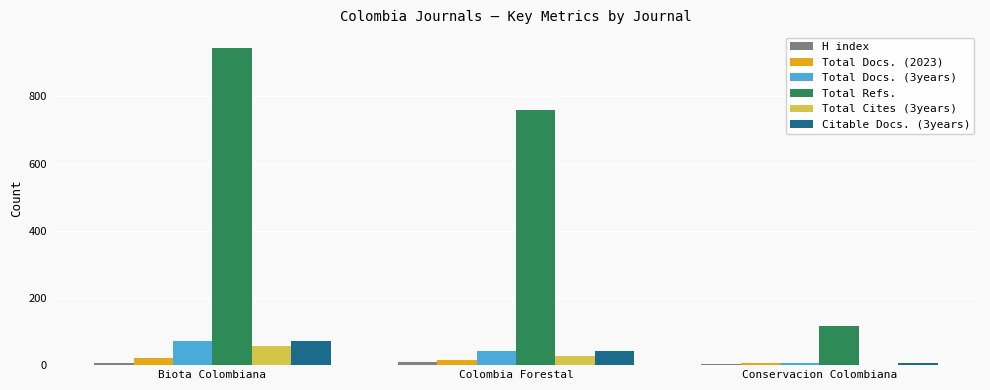

How many groups of bars are there?

3